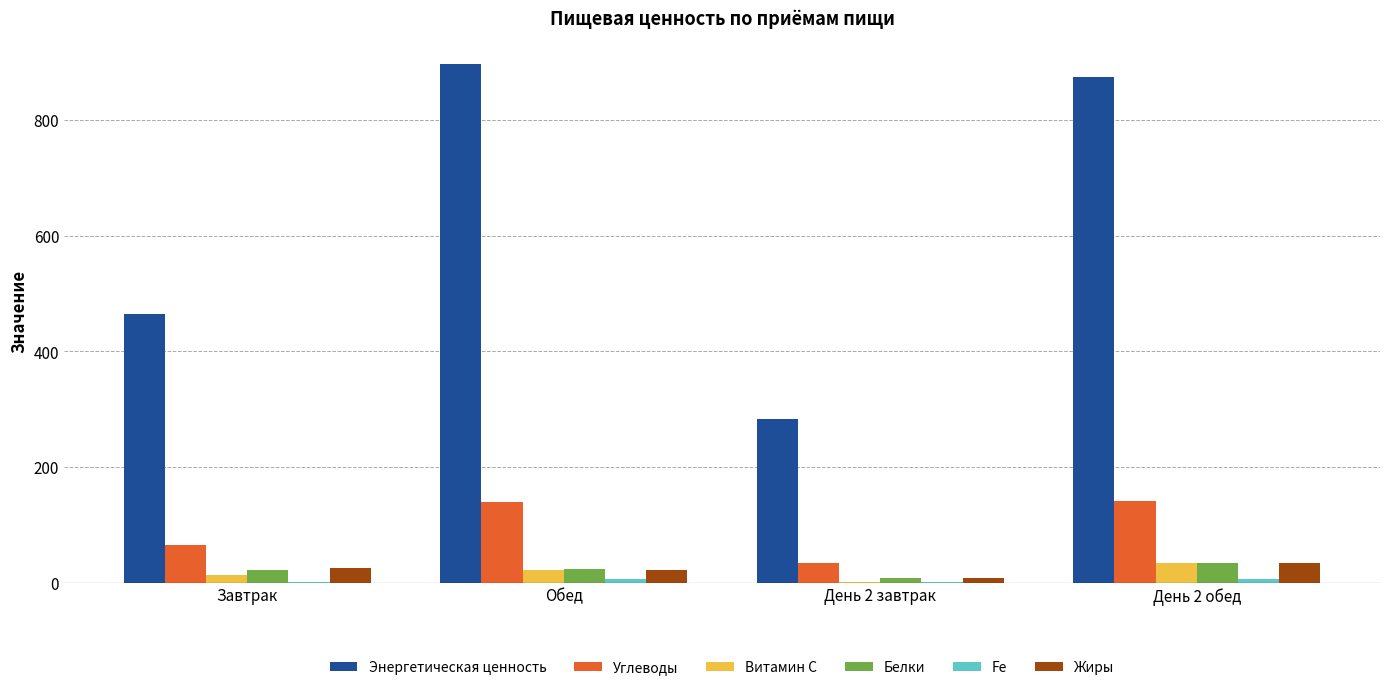

At which label is Энергетическая ценность closest to 589?

Завтрак